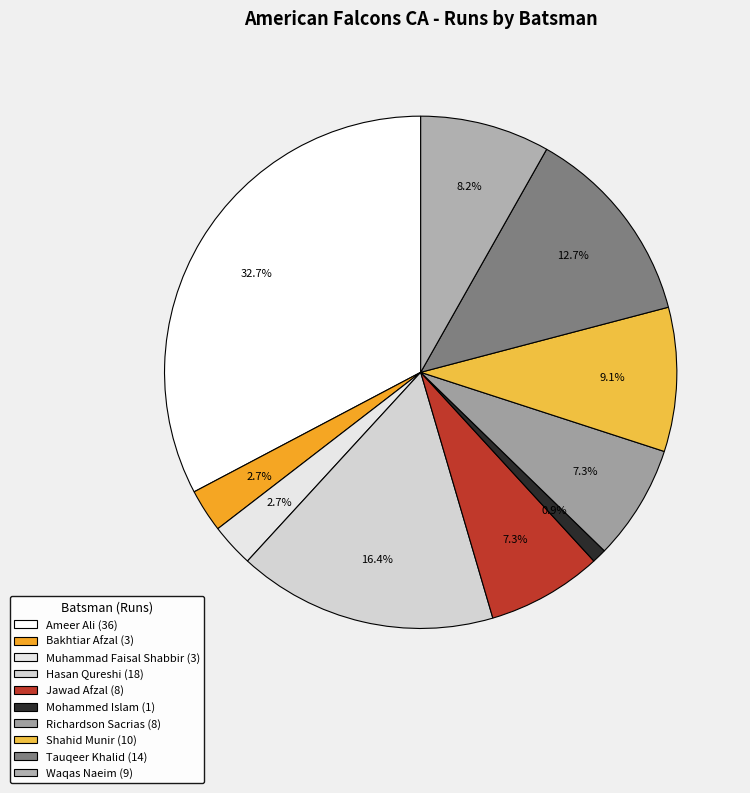

How many slices are in this pie chart?

10